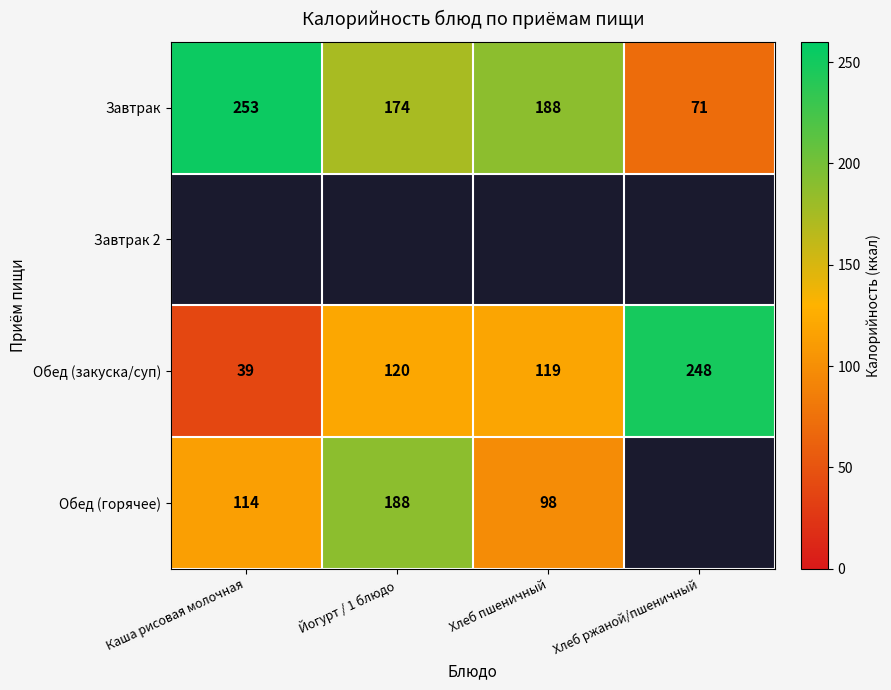

Is it true that Завтрак equals 57 at Каша рисовая молочная?

False